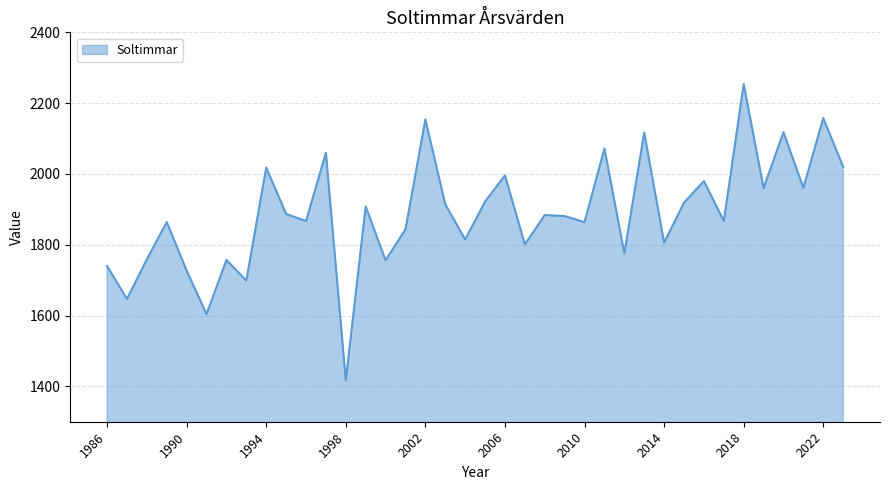

What is the difference between the maximum and minimum values?

837